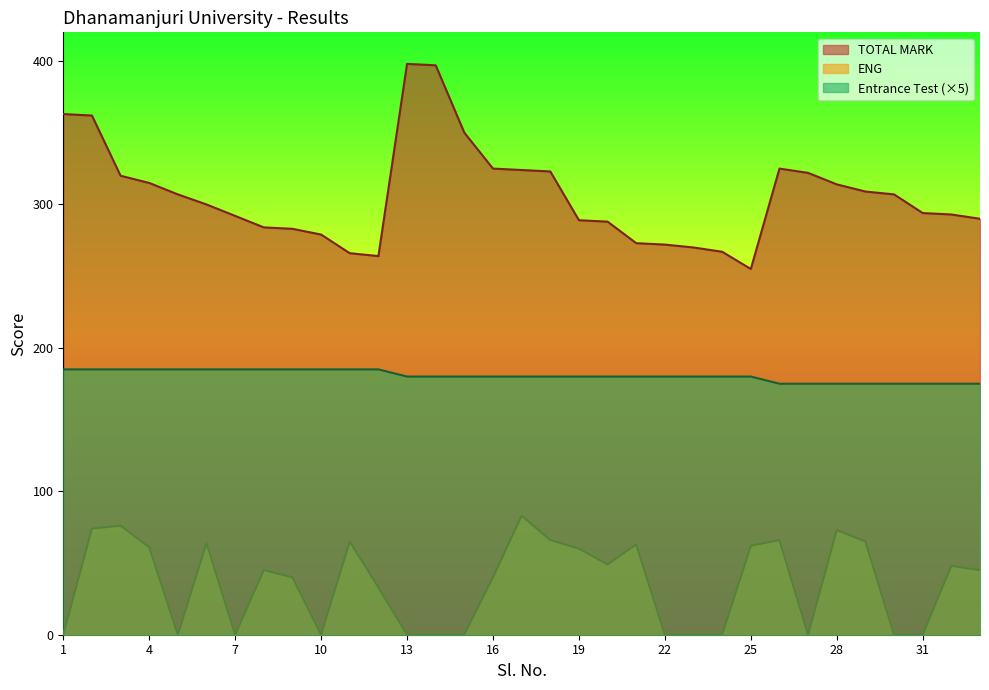

In TOTAL MARK, how many points are higher than both neighbors (excluding endpoints)?

2